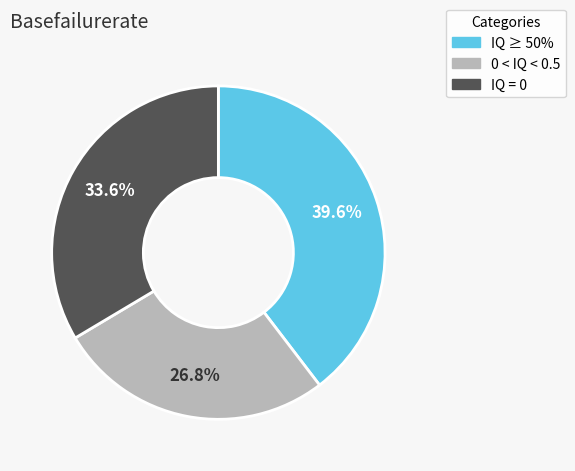

Does any single category account for the majority?

No